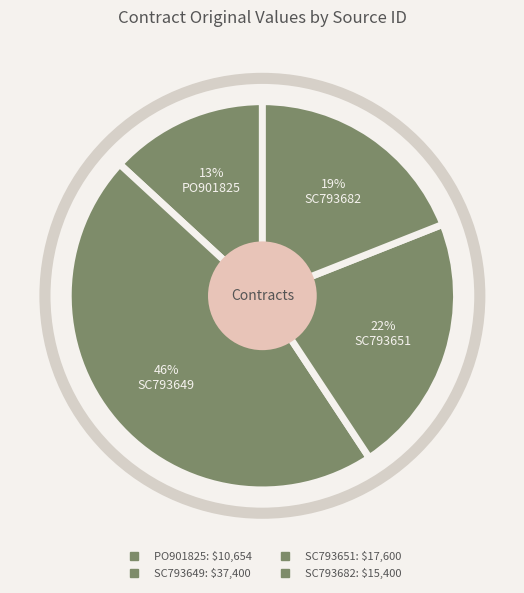

What is the largest slice in the pie chart?

SC793649